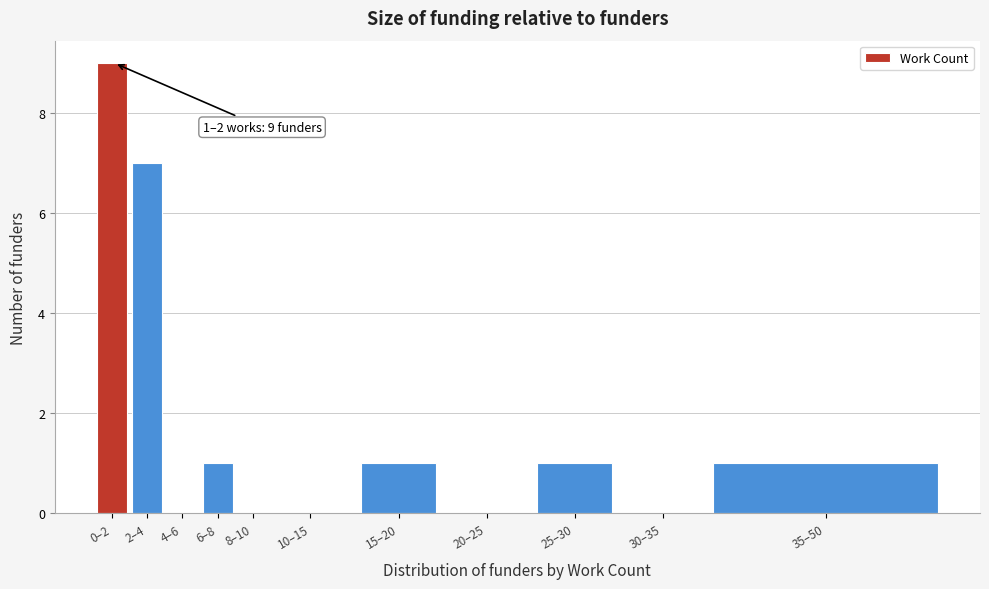

Reading right to left, list all the values displayed in this chart.

35–50=1	30–35=0	25–30=1	20–25=0	15–20=1	10–15=0	8–10=0	6–8=1	4–6=0	2–4=7	0–2=9